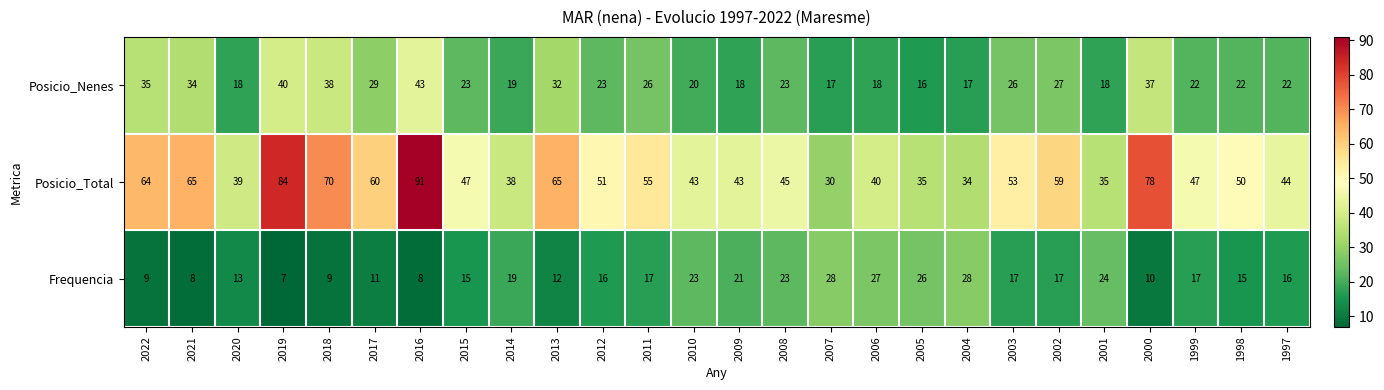

At which category is the sum across all series the highest?

2016